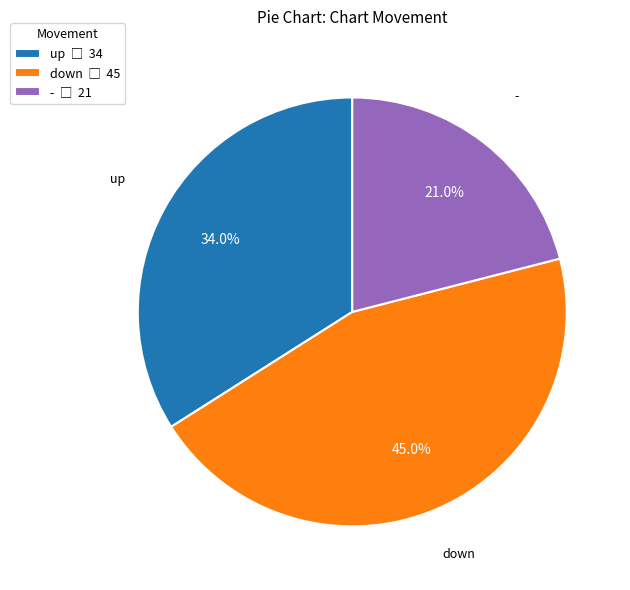

Is the sum of up and down greater than half?

Yes